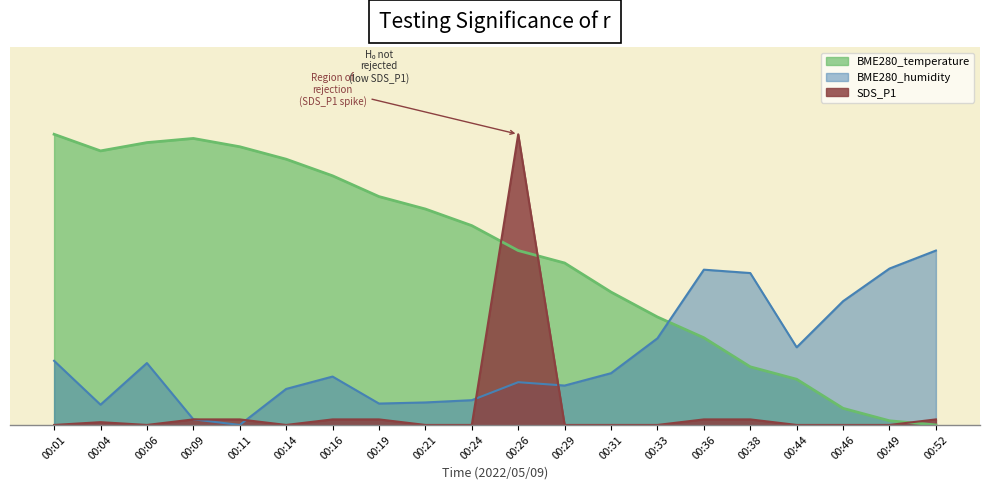

What are all the series names shown in the legend?

BME280_temperature, BME280_humidity, SDS_P1